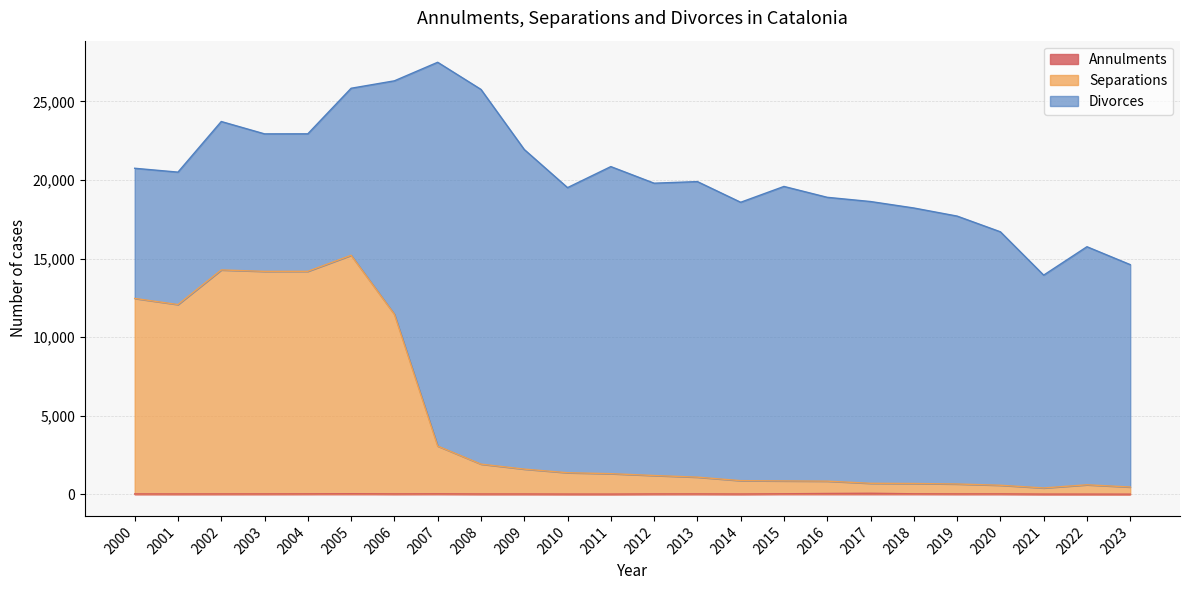

List the labels in order of Separations value, largest first.

2005, 2002, 2004, 2003, 2000, 2001, 2006, 2007, 2008, 2009, 2010, 2011, 2012, 2013, 2014, 2015, 2016, 2017, 2018, 2019, 2022, 2020, 2023, 2021